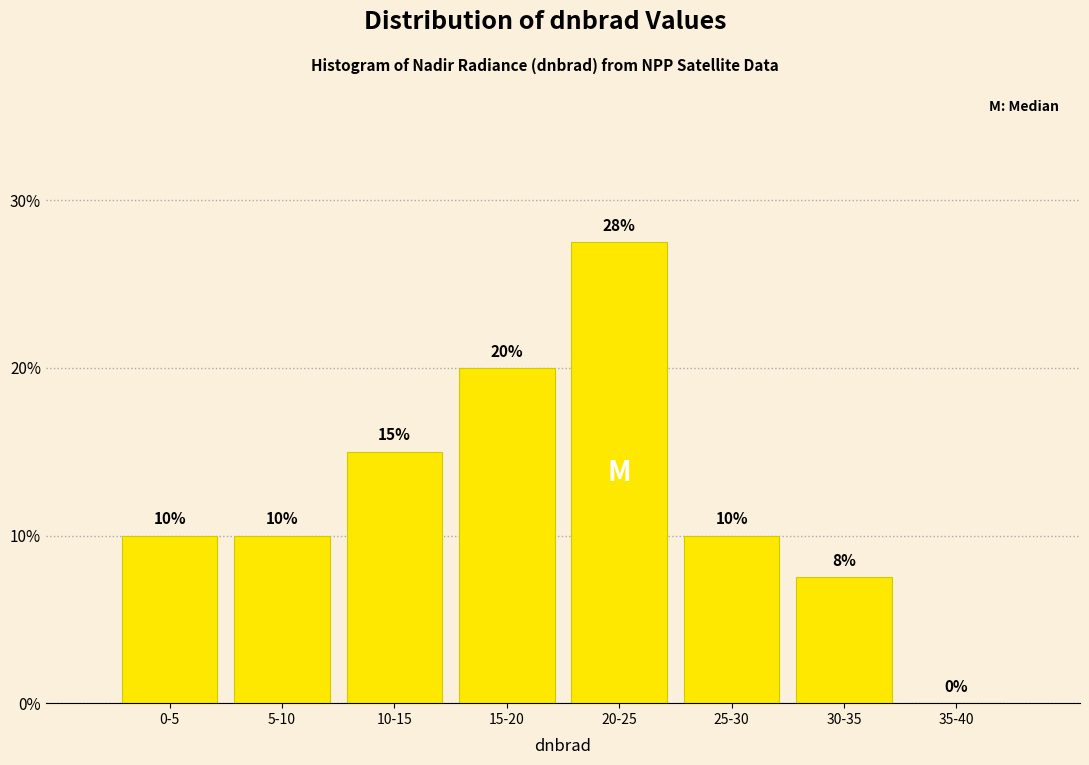

Where is the data nearest to the value 13?

10-15